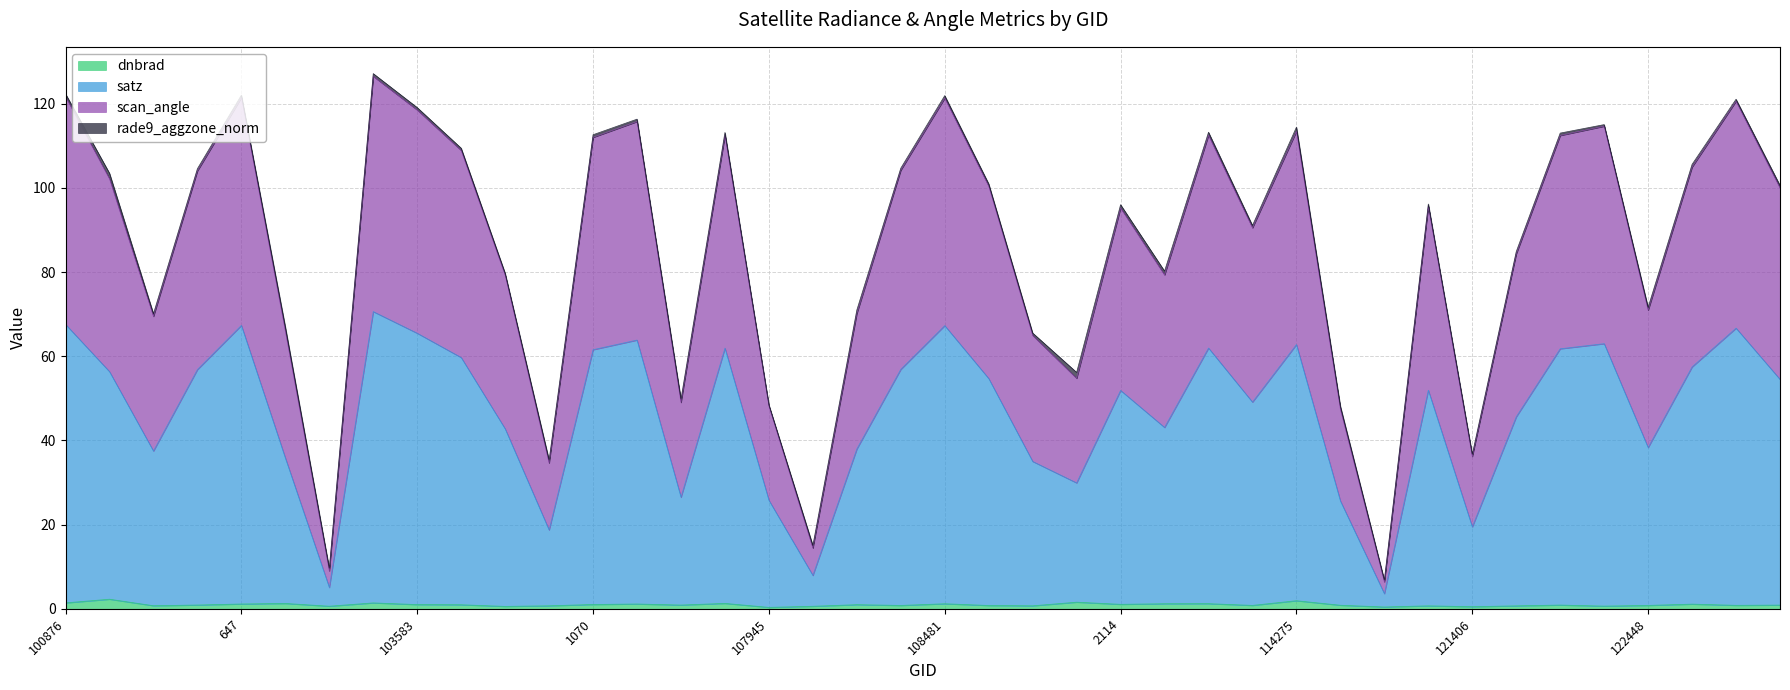

Which has a higher value, 104186 or 103946?

104186